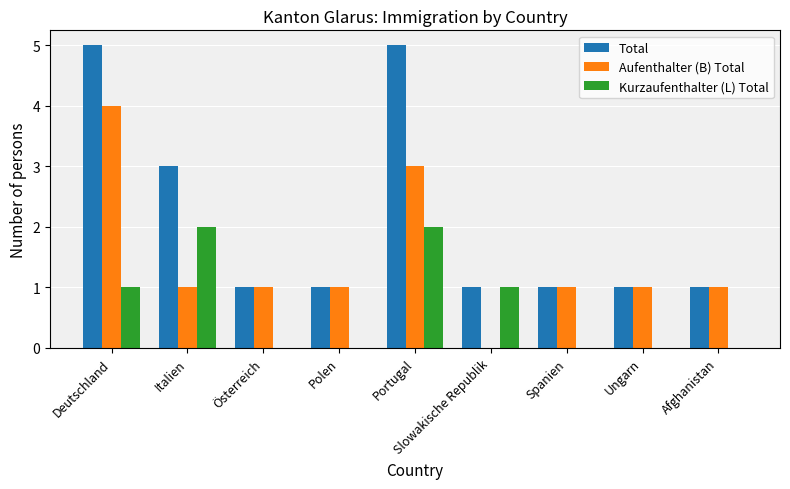

What is the highest value of the Aufenthalter (B) Total series?

4